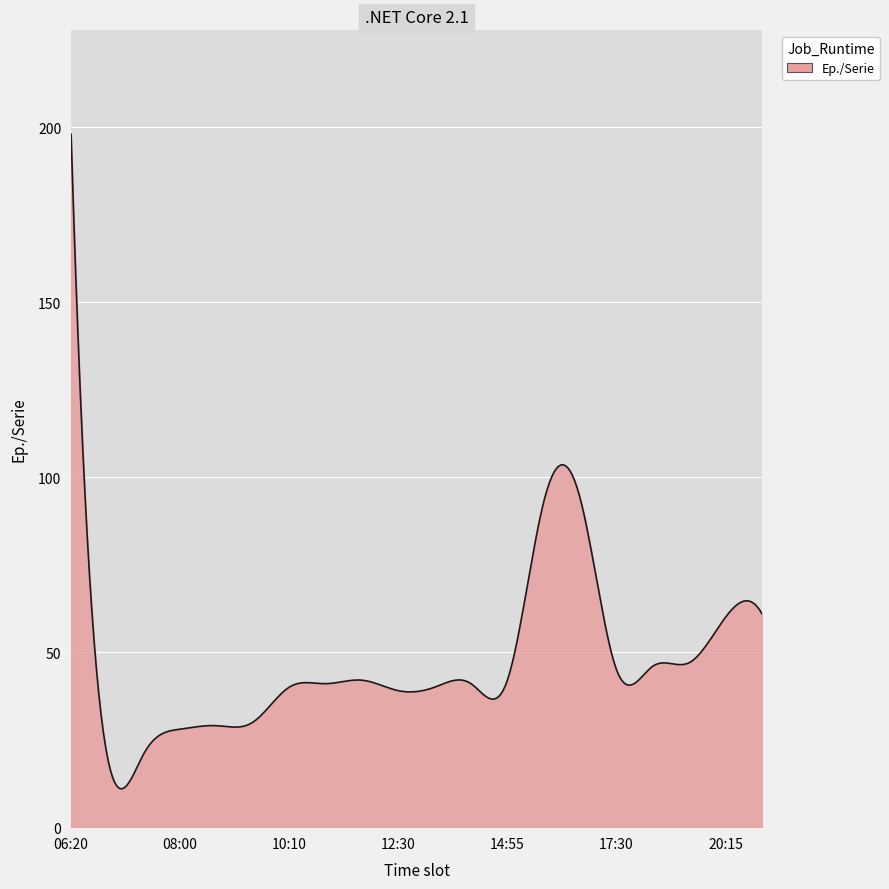

What is the greatest value displayed?

198.0